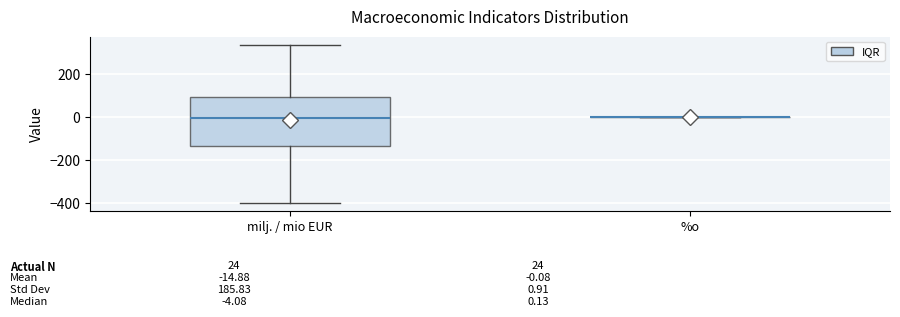

Which box is the tallest, from its lower edge to its upper edge?

milj. / mio EUR